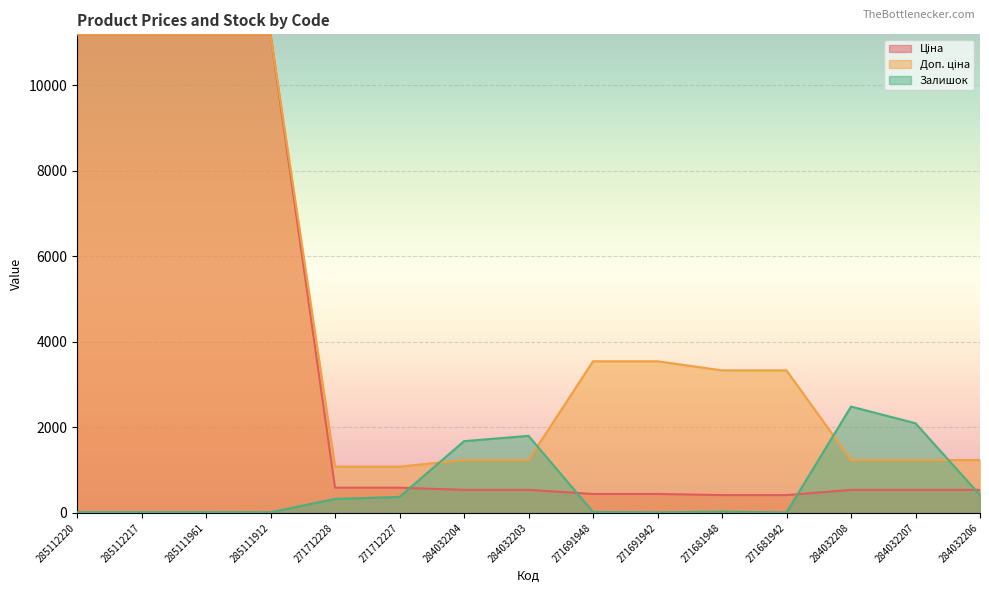

What is the label of the 9th point from the left?

271691948